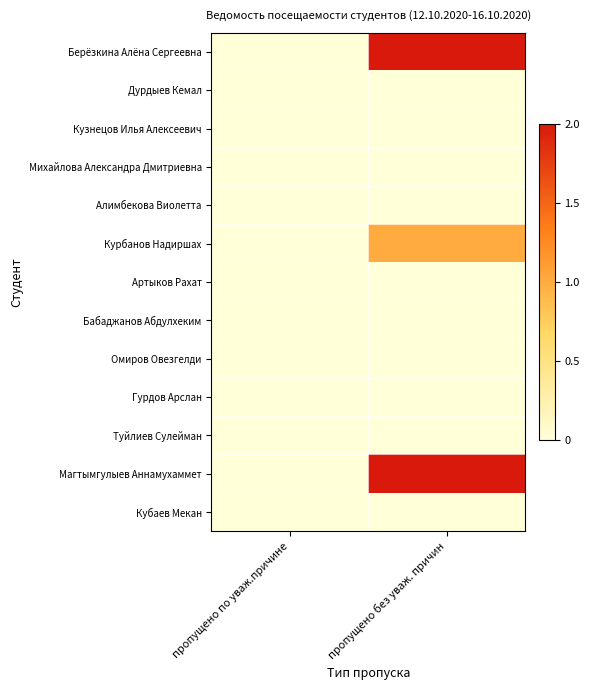

Reading right to left, extract all data points from this chart.

Берёзкина Алёна Сергеевна: пропущено без уваж. причин=2	пропущено по уваж.причине=0
Дурдыев Кемал: пропущено без уваж. причин=0	пропущено по уваж.причине=0
Кузнецов Илья Алексеевич: пропущено без уваж. причин=0	пропущено по уваж.причине=0
Михайлова Александра Дмитриевна: пропущено без уваж. причин=0	пропущено по уваж.причине=0
Алимбекова Виолетта: пропущено без уваж. причин=0	пропущено по уваж.причине=0
Курбанов Надиршах: пропущено без уваж. причин=1	пропущено по уваж.причине=0
Артыков Рахат: пропущено без уваж. причин=0	пропущено по уваж.причине=0
Бабаджанов Абдулхеким: пропущено без уваж. причин=0	пропущено по уваж.причине=0
Омиров Овезгелди: пропущено без уваж. причин=0	пропущено по уваж.причине=0
Гурдов Арслан: пропущено без уваж. причин=0	пропущено по уваж.причине=0
Туйлиев Сулейман: пропущено без уваж. причин=0	пропущено по уваж.причине=0
Магтымгулыев Аннамухаммет: пропущено без уваж. причин=2	пропущено по уваж.причине=0
Кубаев Мекан: пропущено без уваж. причин=0	пропущено по уваж.причине=0